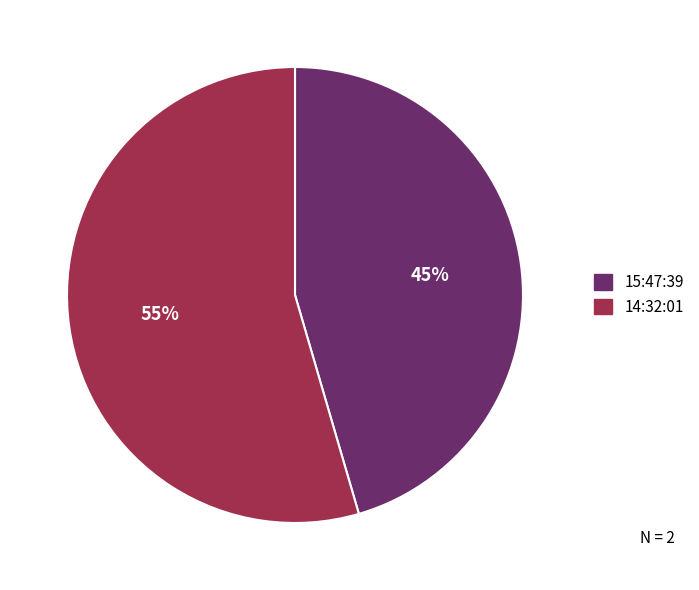

Rank the categories by value from lowest to highest.

15:47:39, 14:32:01